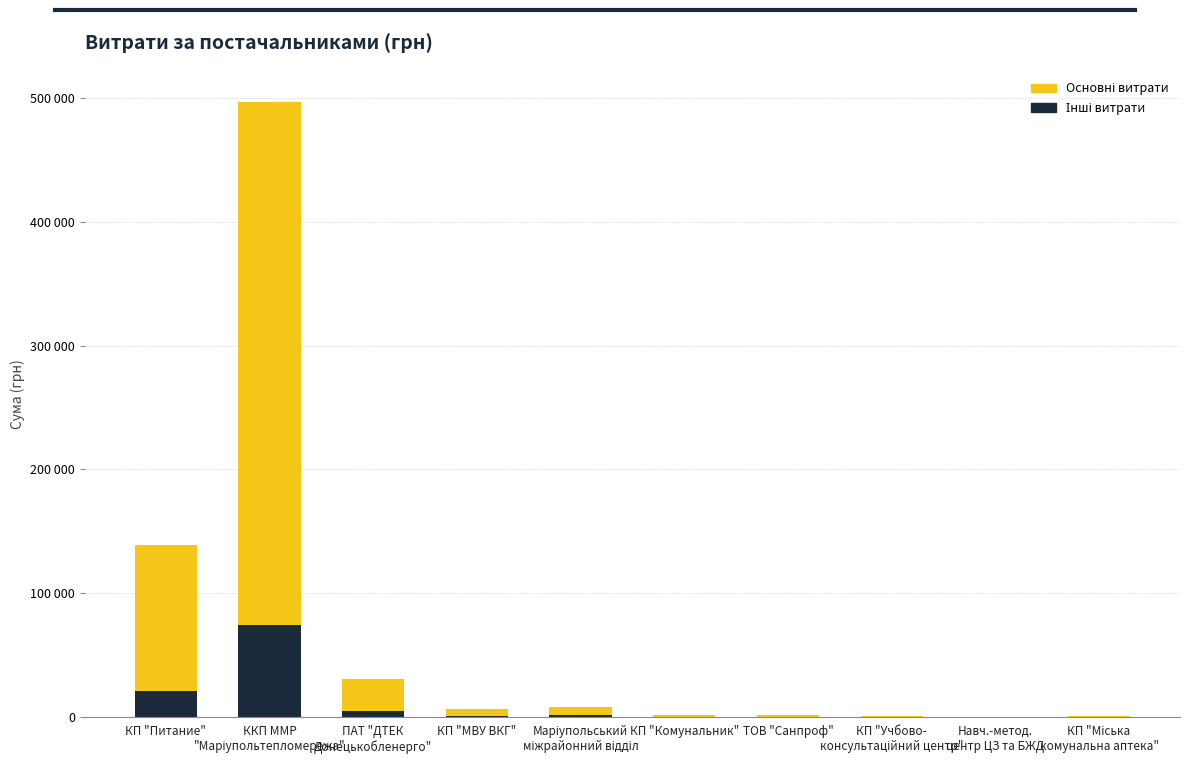

Which series has the largest range (max minus min)?

Основні витрати